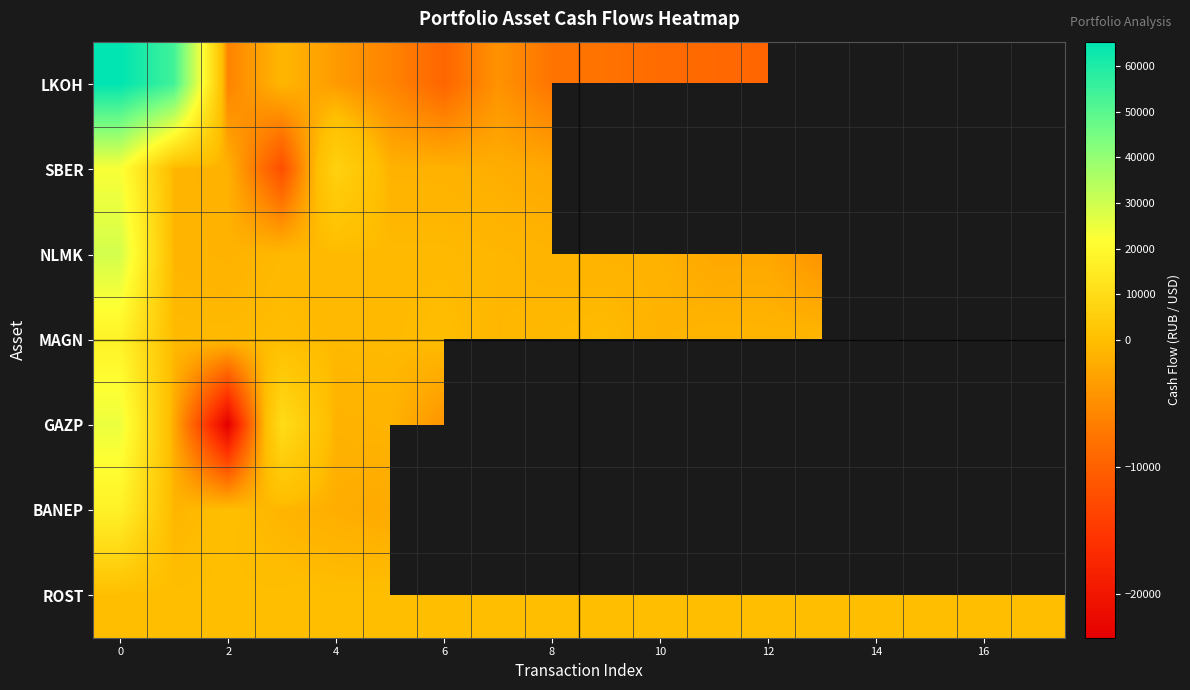

What is the difference between the maximum and minimum values in the GAZP series?

48537.0